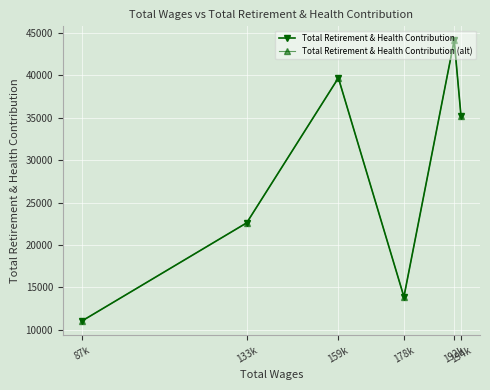

Which series has the largest total across all categories?

Total Retirement & Health Contribution